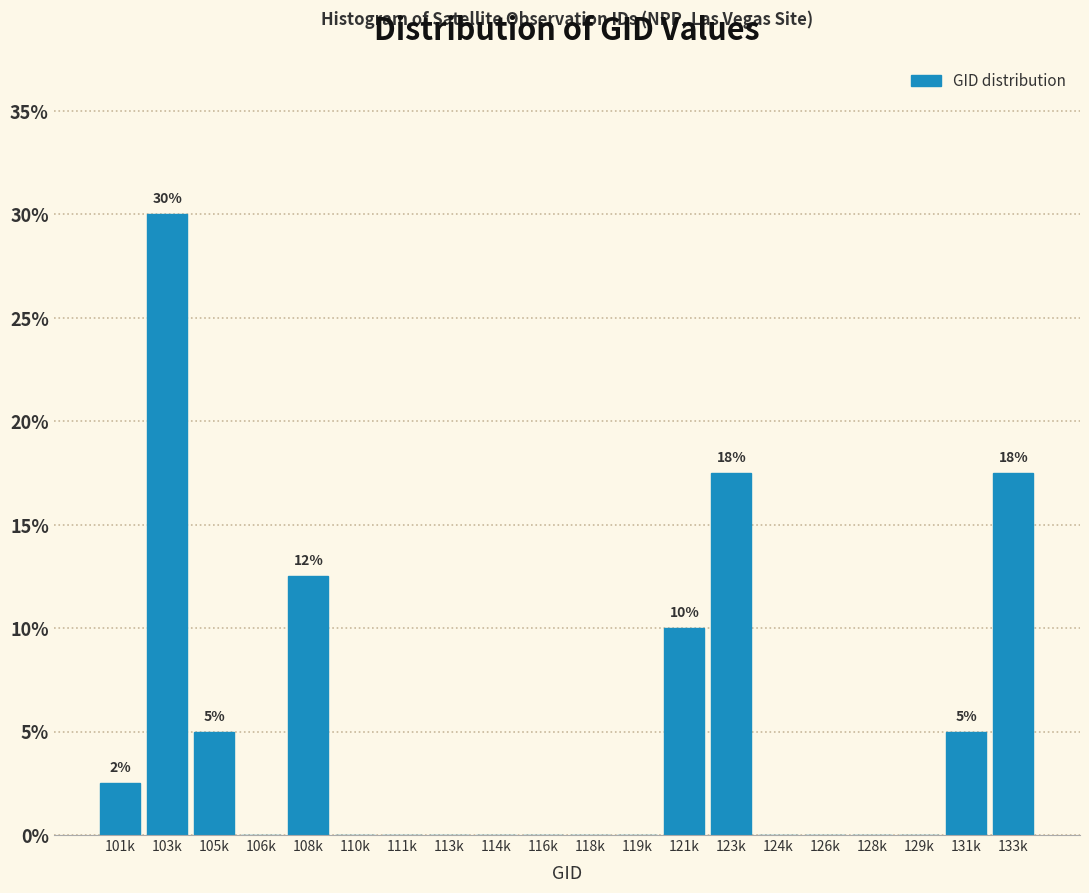

Reading right to left, list all the values displayed in this chart.

133k=17.5	131k=5.0	129k=0.0	128k=0.0	126k=0.0	124k=0.0	123k=17.5	121k=10.0	119k=0.0	118k=0.0	116k=0.0	114k=0.0	113k=0.0	111k=0.0	110k=0.0	108k=12.5	106k=0.0	105k=5.0	103k=30.0	101k=2.5